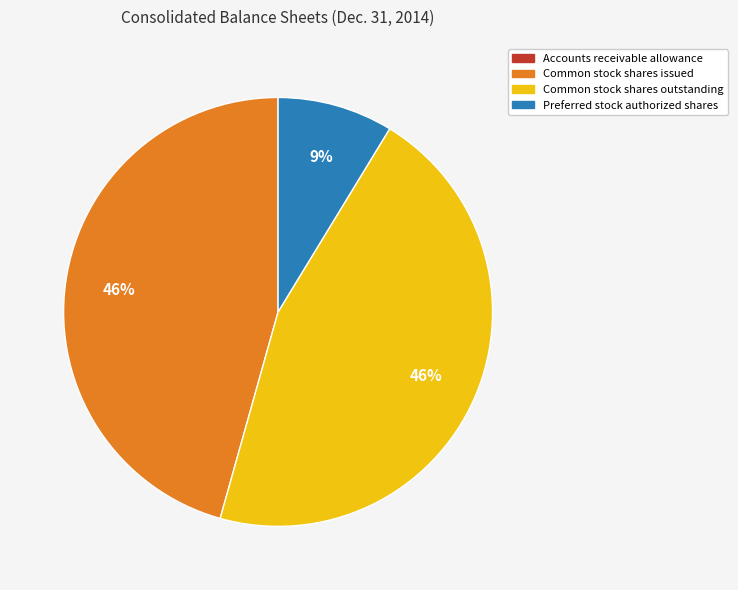

Is Preferred stock authorized shares the majority of the pie?

No